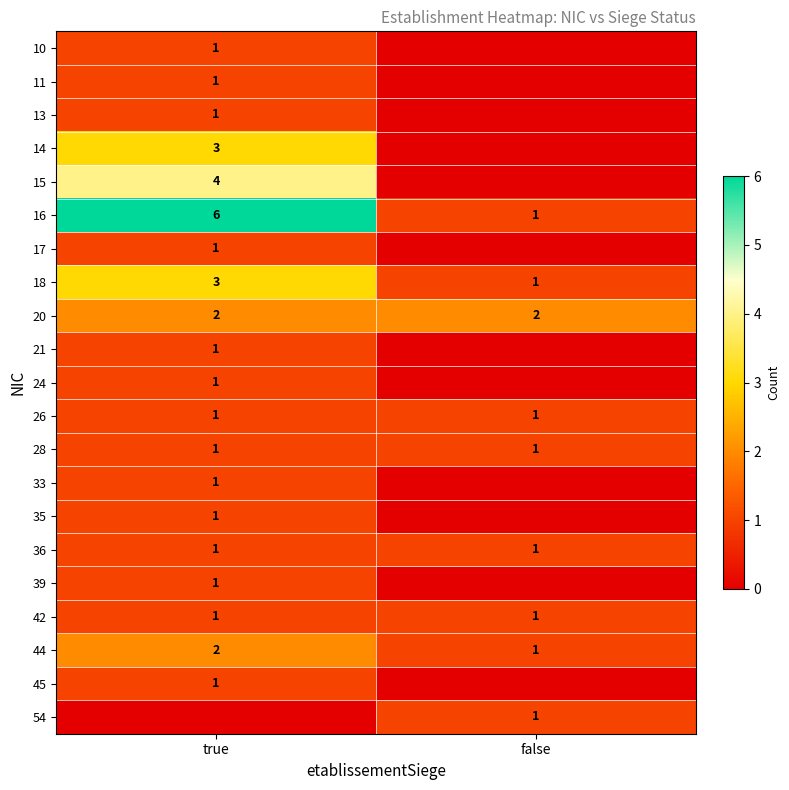

What is the sum of all 26 values?

2